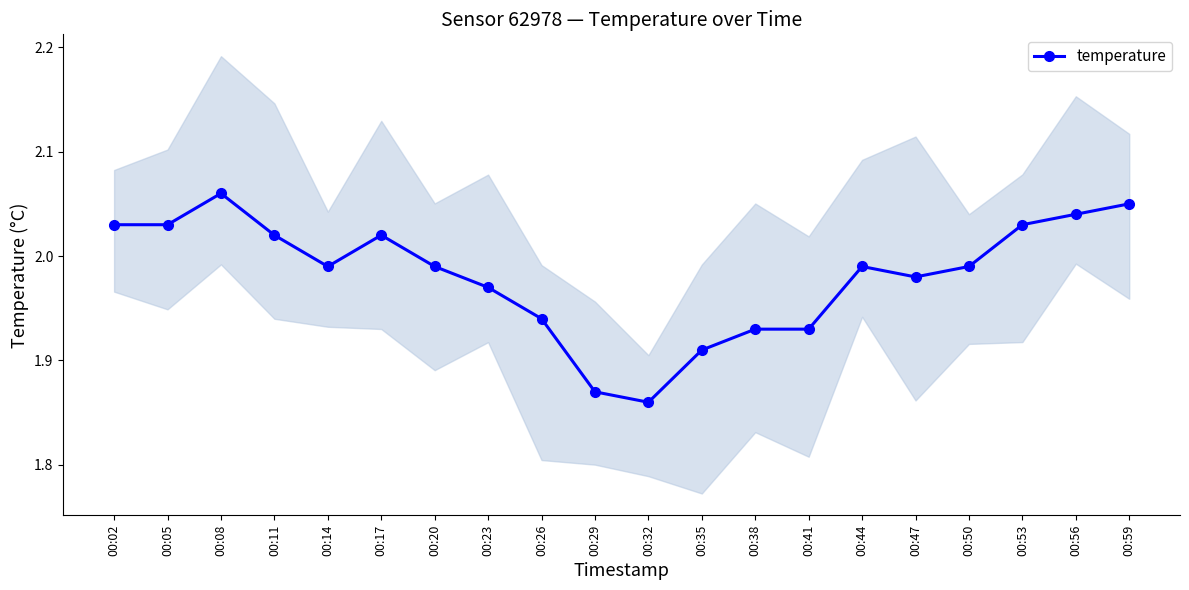

List the labels in order of value, smallest first.

00:32, 00:29, 00:35, 00:38, 00:41, 00:26, 00:23, 00:47, 00:14, 00:20, 00:44, 00:50, 00:11, 00:17, 00:02, 00:05, 00:53, 00:56, 00:59, 00:08